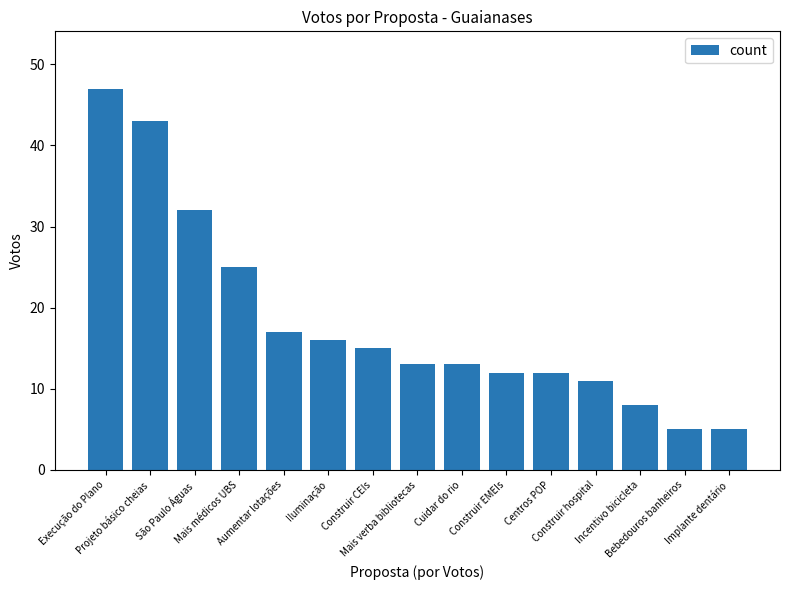

What is the value of the 10th bar from the left?

12